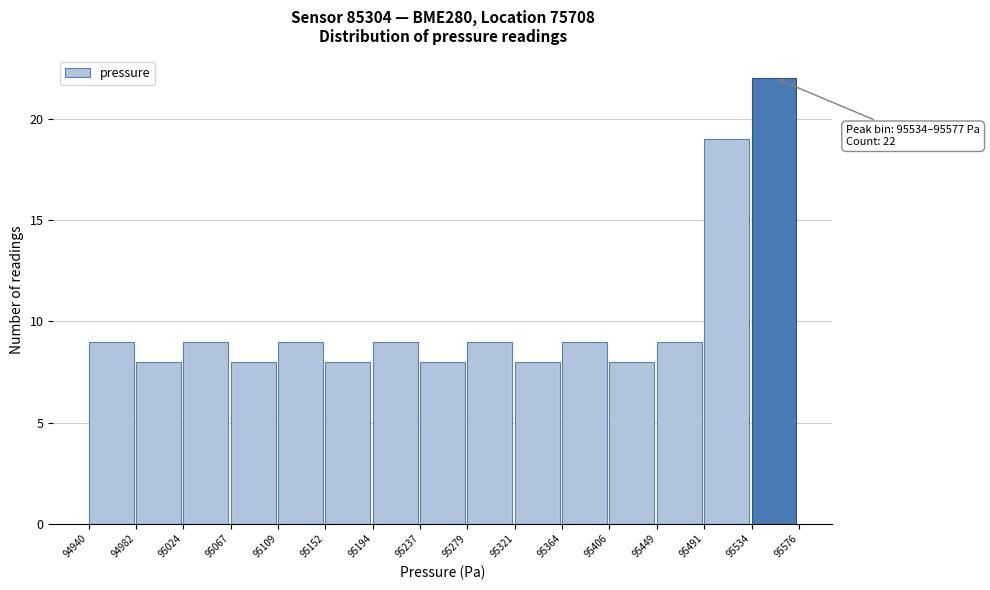

Which range on the x-axis has the tallest bar?

95534 to 95576